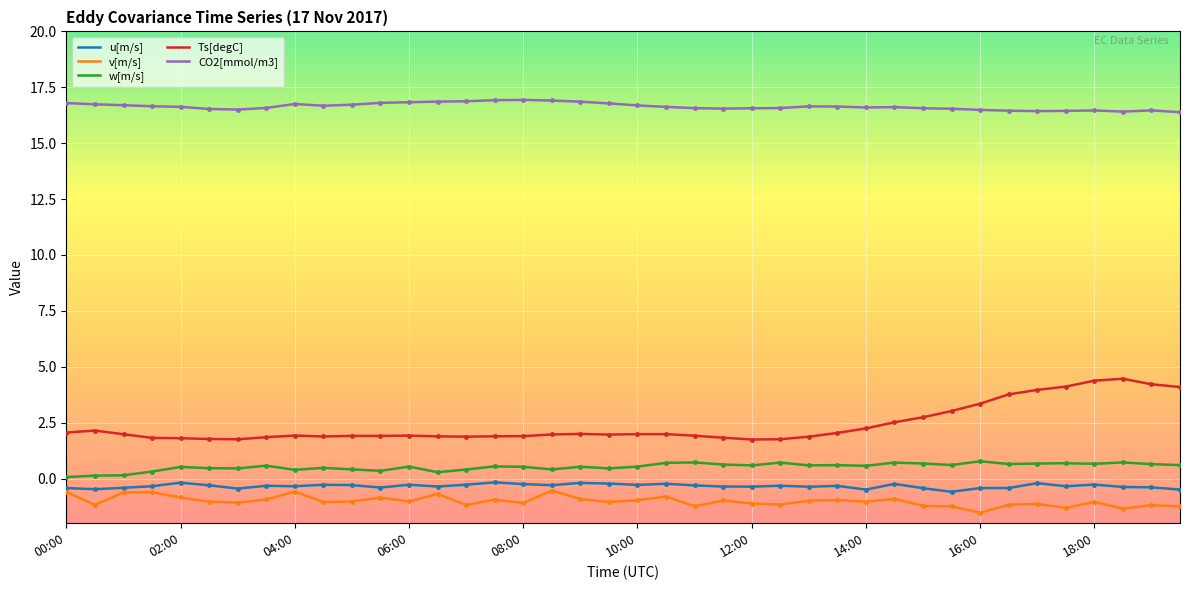

True or false: CO2[mmol/m3] and v[m/s] intersect in this chart.

False